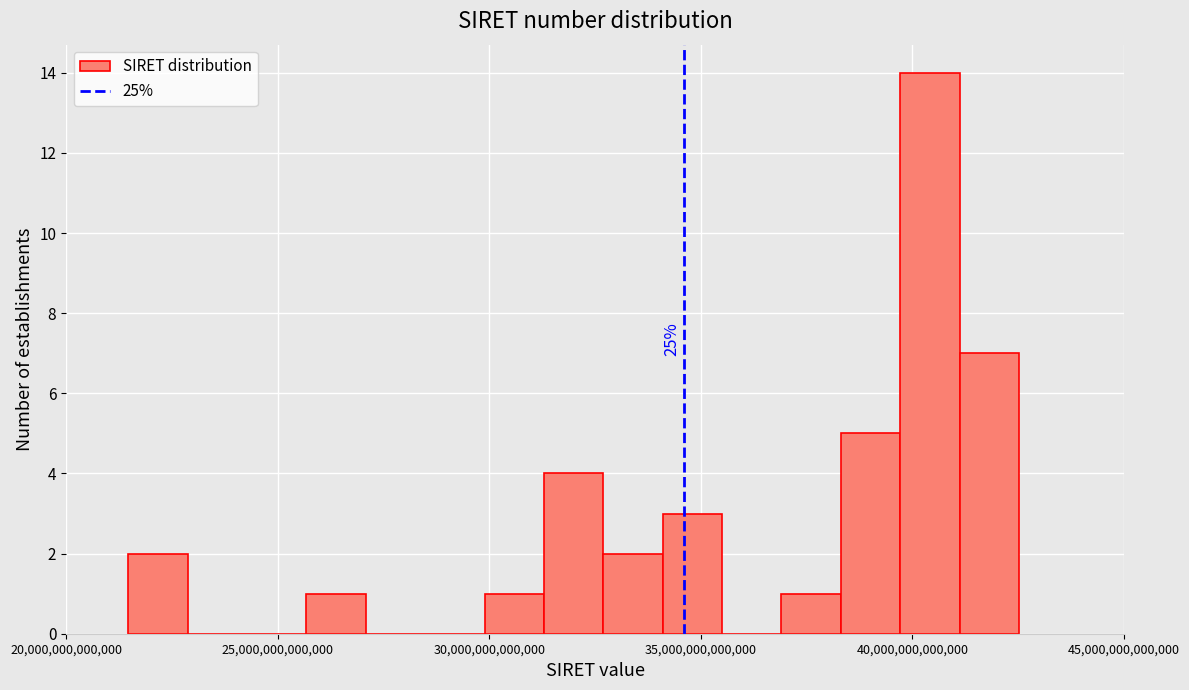

Read against the x-axis, roughly where is the centre of the tallest bar?

40500000000000